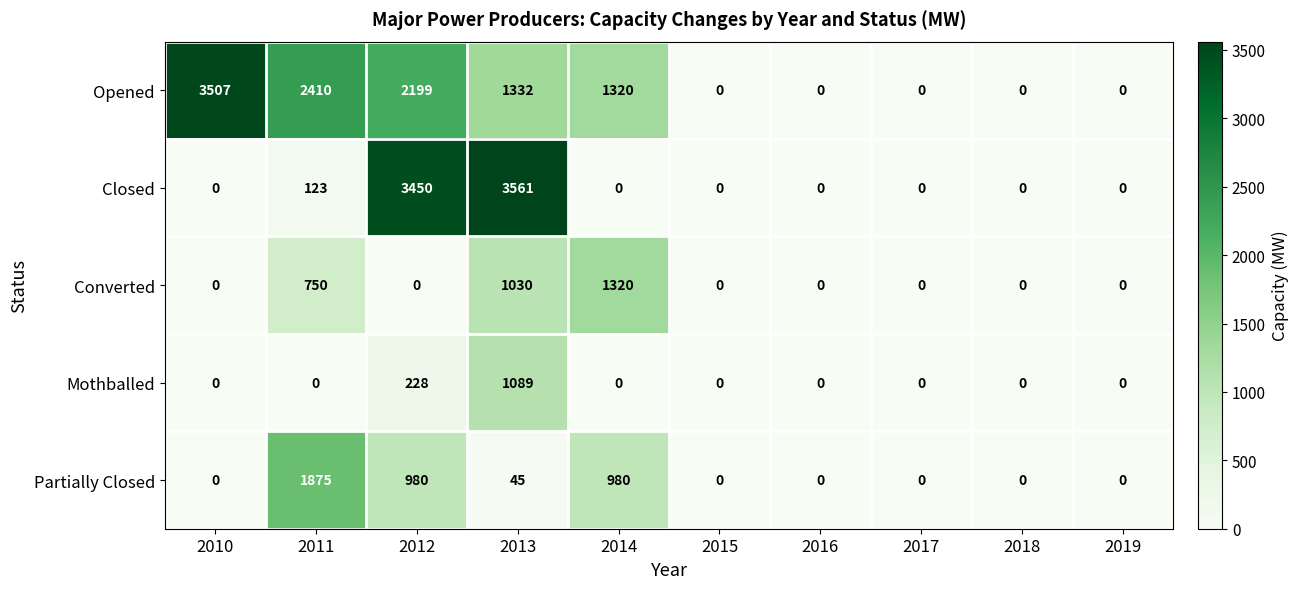

Rank the series at 2012 from lowest to highest value.

Converted, Mothballed, Partially Closed, Opened, Closed